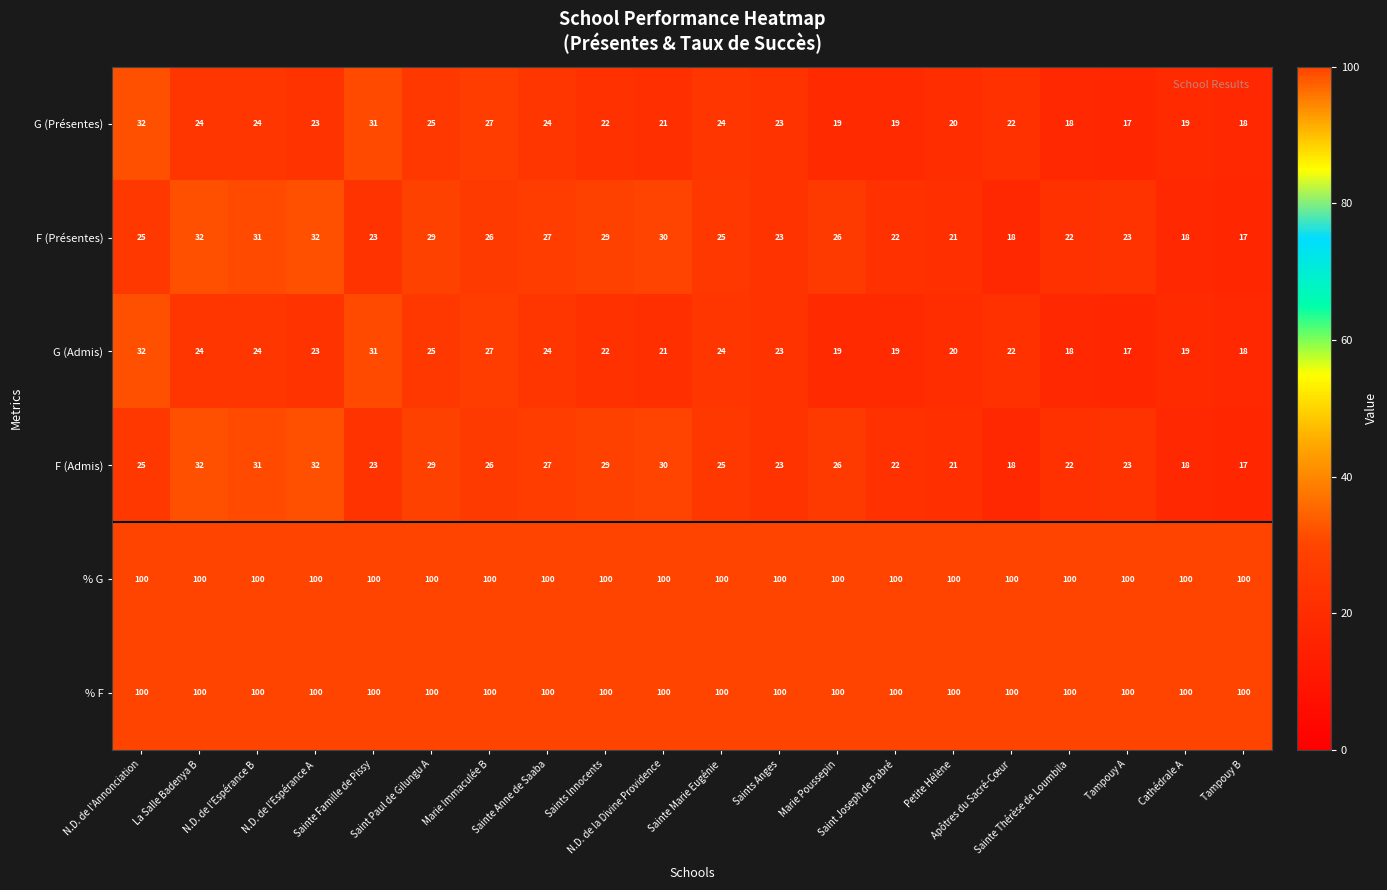

What is the maximum value shown in the chart?

100